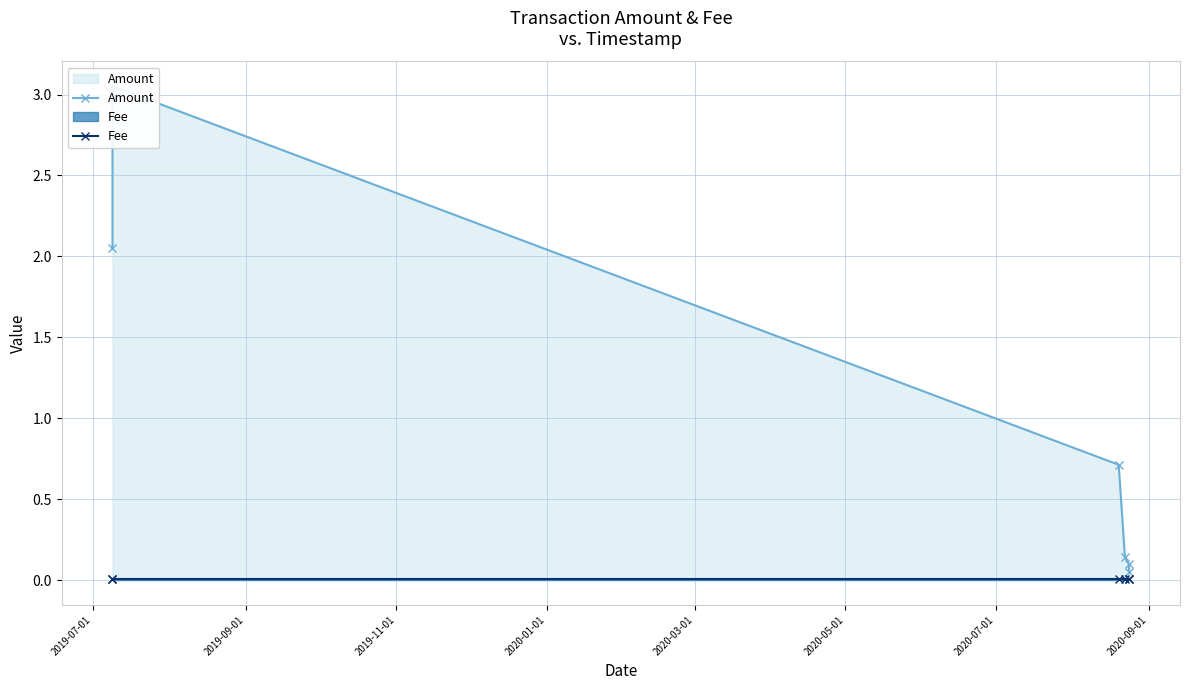

Reading left to right, list all the values displayed in this chart.

Amount: 2.1	3.1	0.7	0.1	0.1	0.1
Fee: 0.0	0.0	0.0	0.0	0.0	0.0